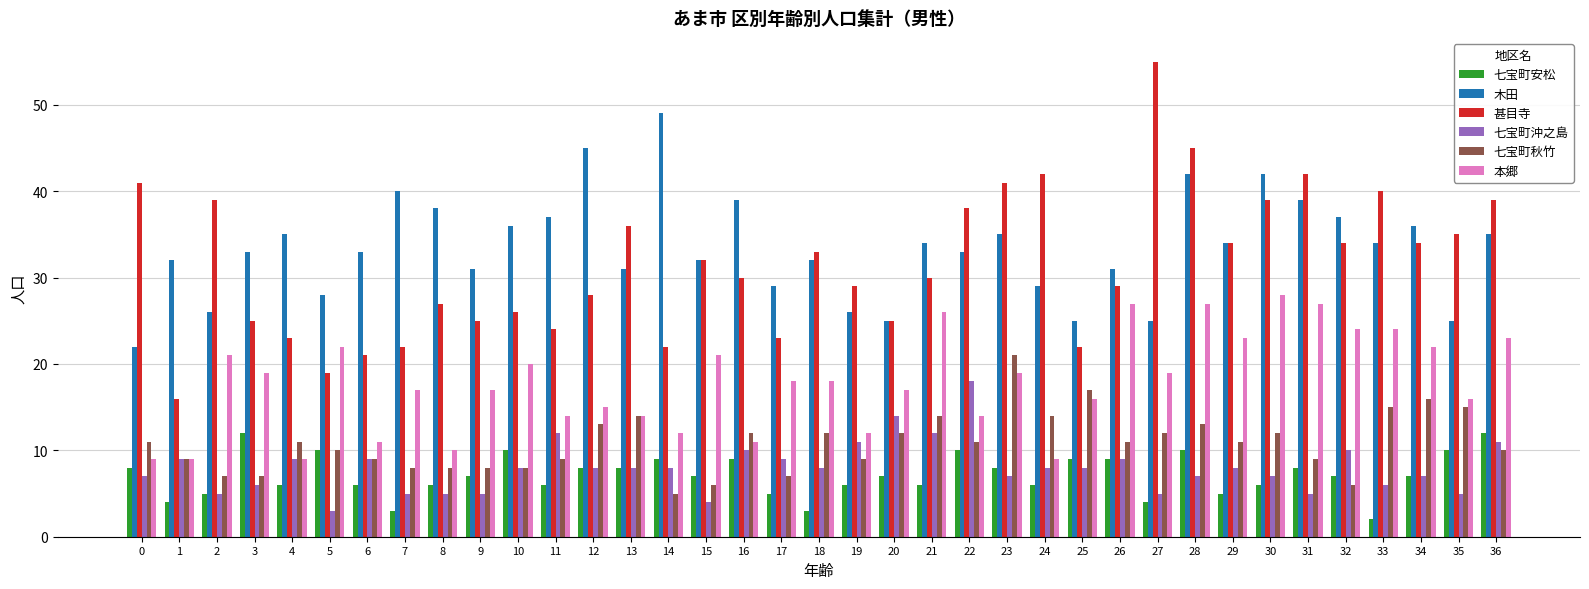

What is the value of the 本郷 bar at the 3rd from the left?

21